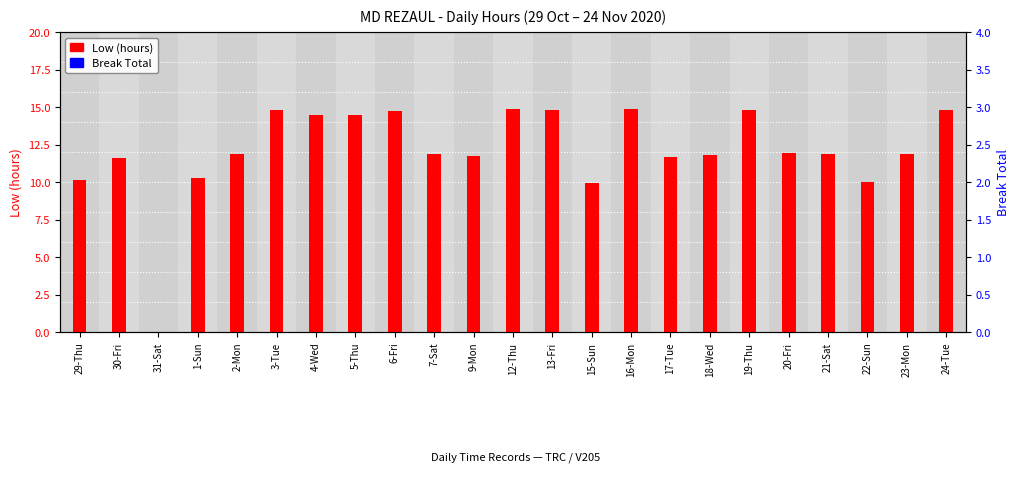

At which category is the sum across all series the highest?

16-Mon